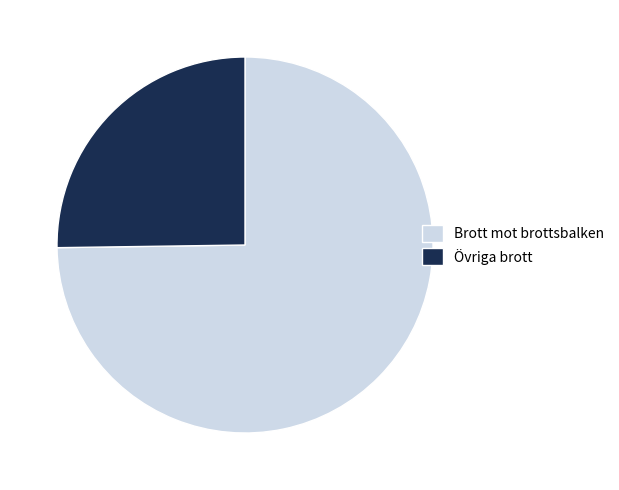

Between Brott mot brottsbalken and Övriga brott, which is larger?

Brott mot brottsbalken